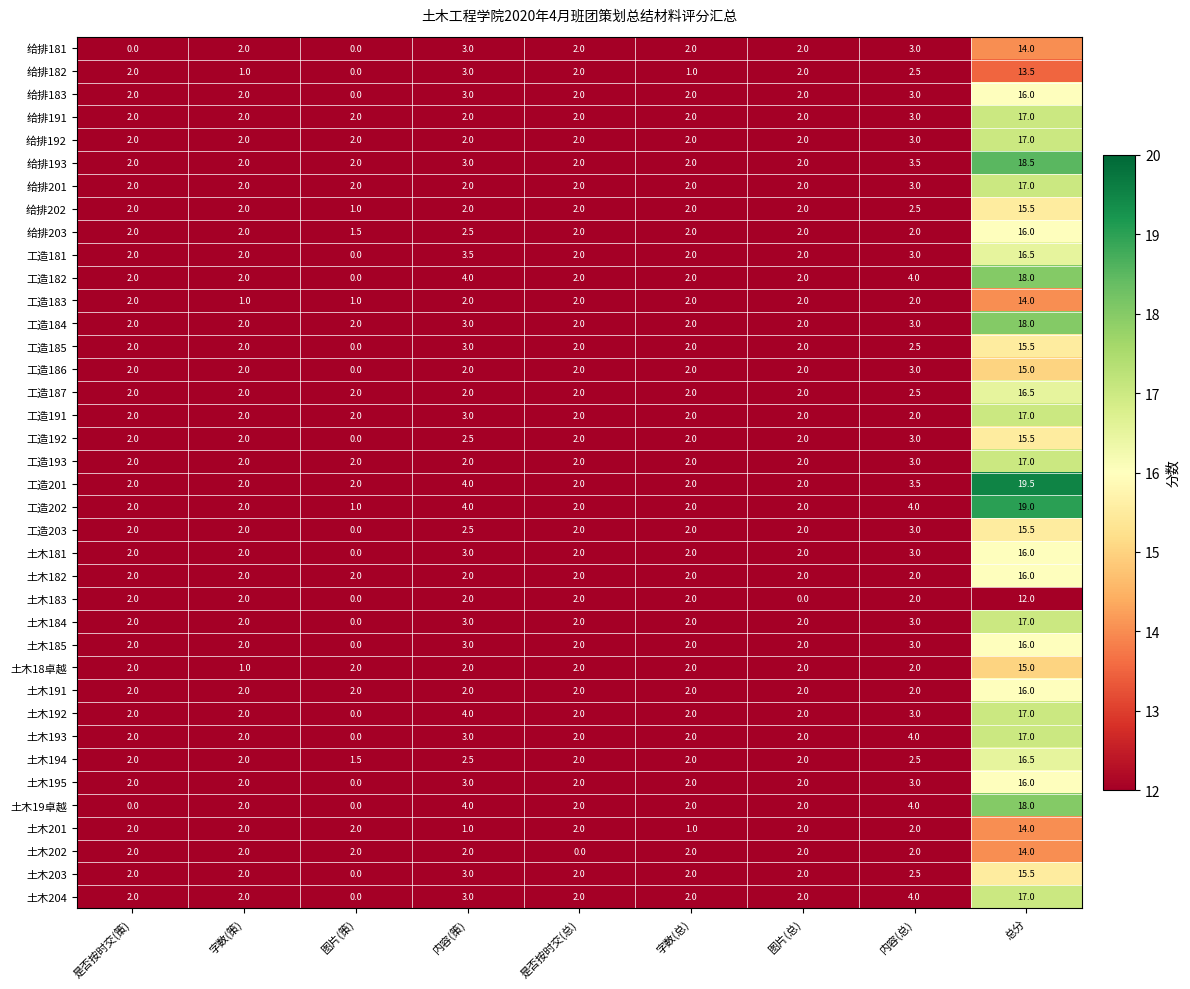

Count the 工造182 values in the range 2 to 4.

7